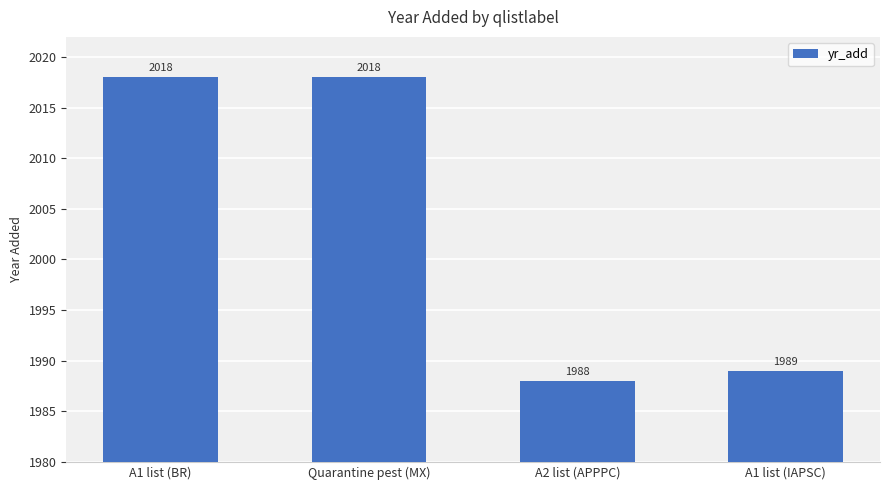

Between A2 list (APPPC) and A1 list (IAPSC), which is larger?

A1 list (IAPSC)